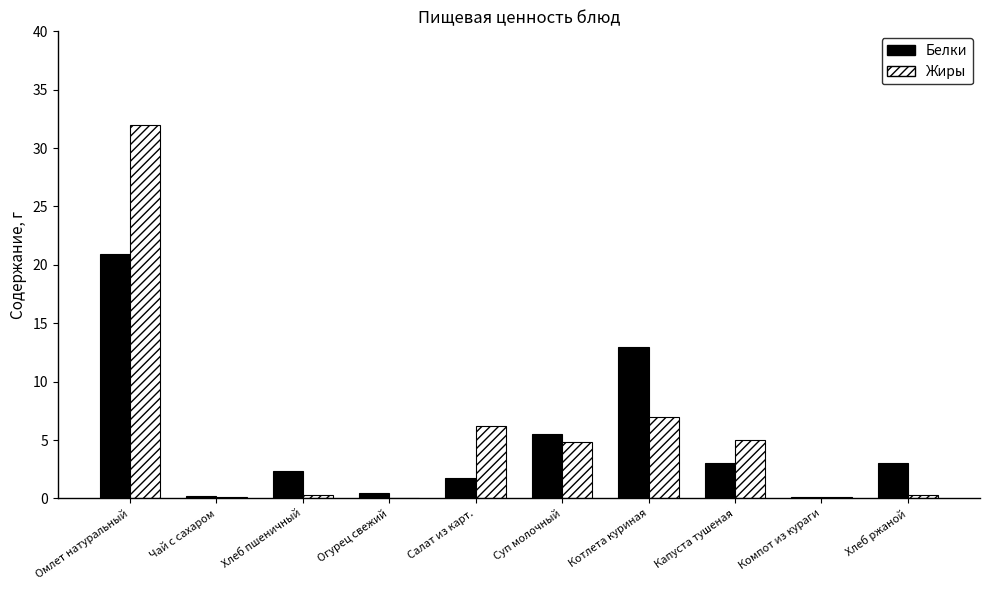

What is the sum of the Белки values at Суп молочный and Котлета куриная?

18.5